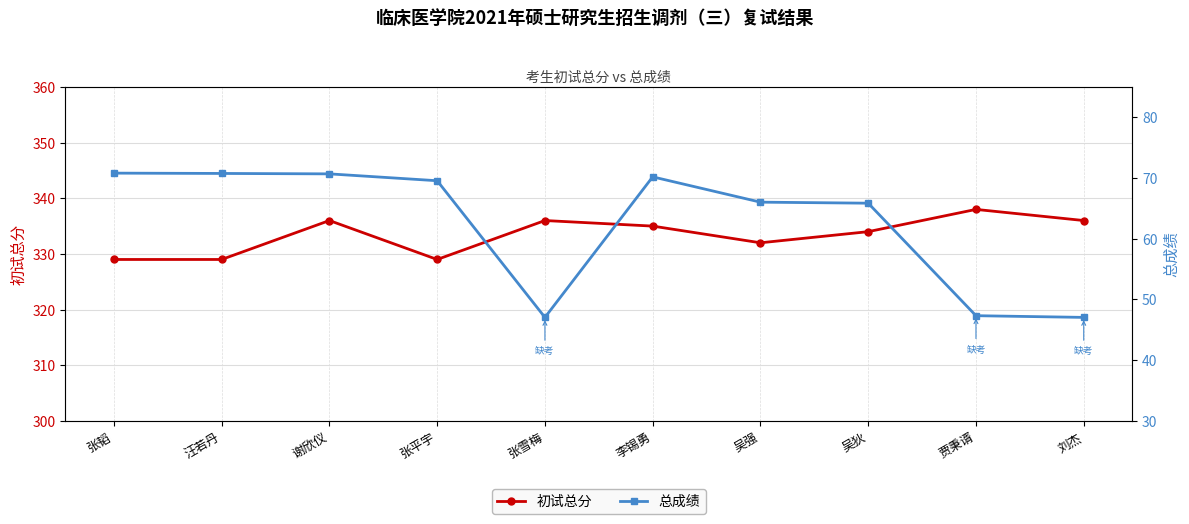

What position from the right is 张雪梅?

6